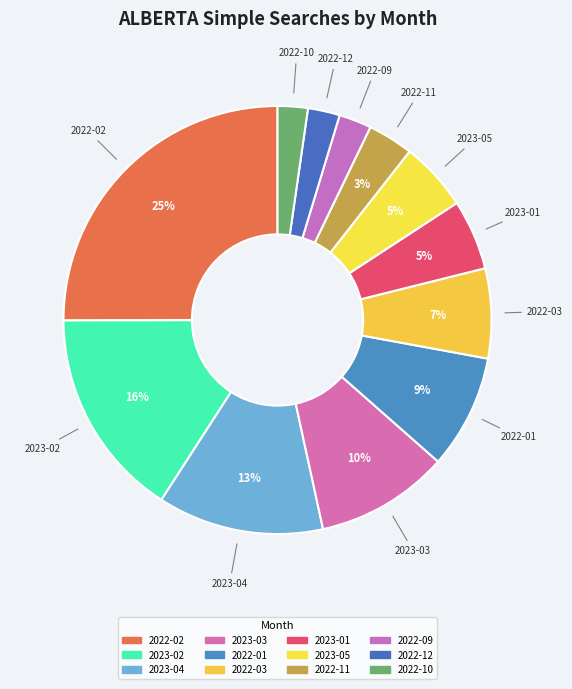

What is the largest slice in the pie chart?

2022-02